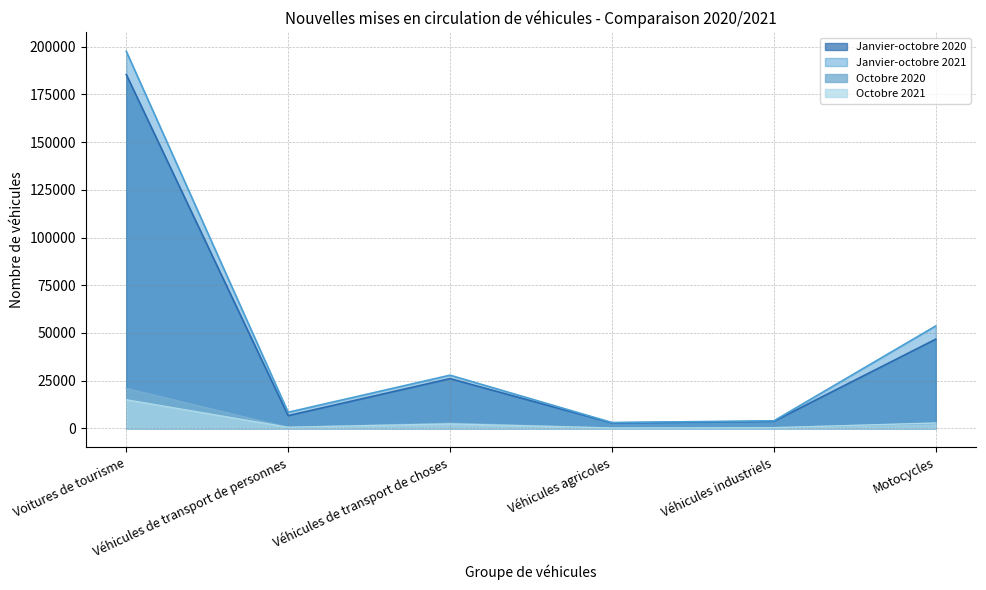

Reading left to right, what are all the values shown in this chart?

Janvier-octobre 2020: 185443	6673	26066	2865	3719	46728
Janvier-octobre 2021: 197626	8433	27868	3053	3937	53664
Octobre 2020: 20914	512	2728	207	402	2570
Octobre 2021: 14984	578	2337	196	340	2817